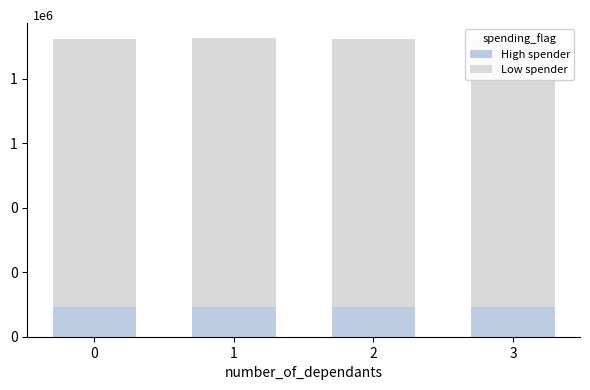

Between 1 and 3, which series saw the biggest shift?

Low spender